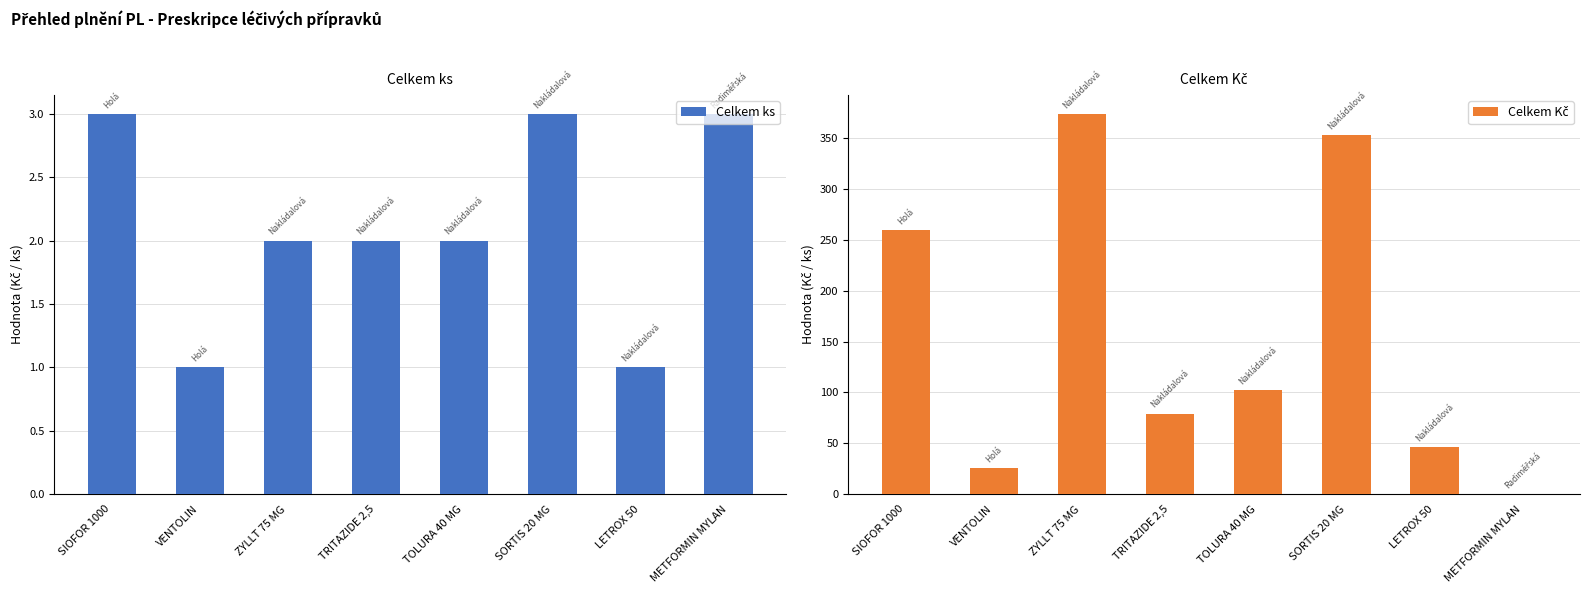

Which series has the widest spread of values?

Celkem Kč